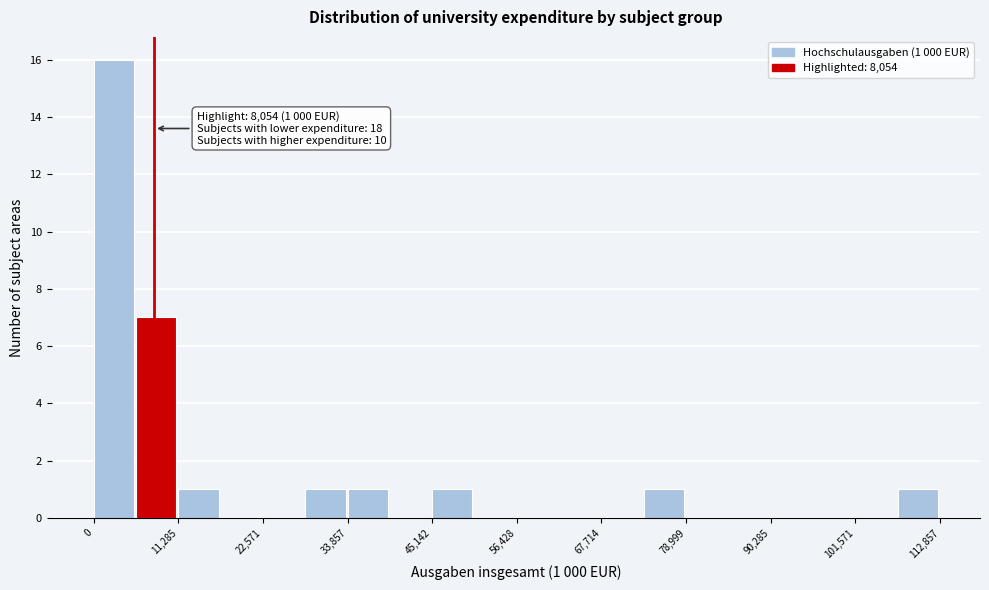

Read against the x-axis, roughly where is the centre of the tallest bar?

2000